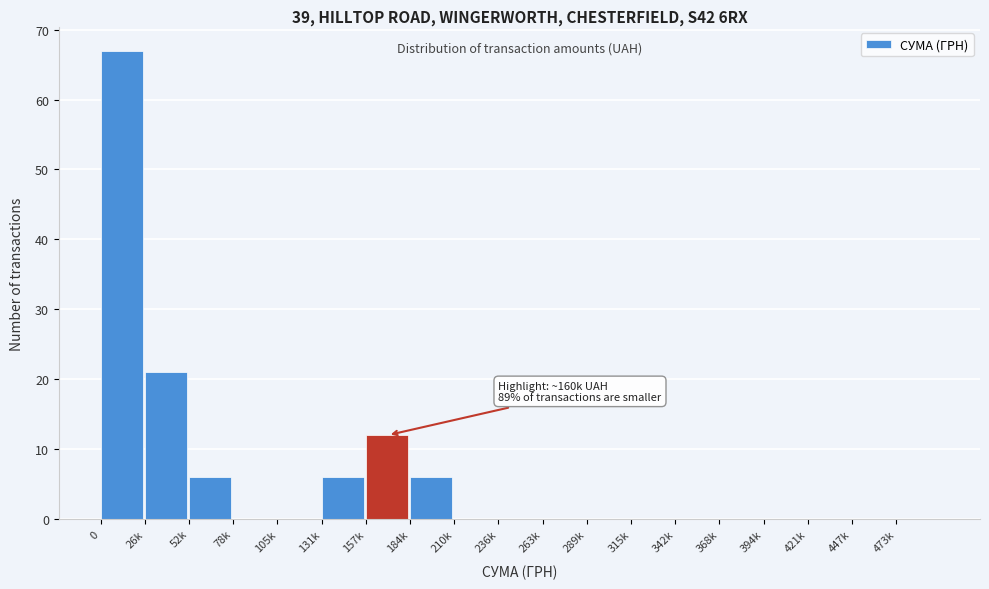

Reading left to right, extract all data points from this chart.

0=67	26k=21	52k=6	78k=0	105k=0	131k=6	157k=12	184k=6	210k=0	236k=0	263k=0	289k=0	315k=0	342k=0	368k=0	394k=0	421k=0	447k=0	473k=0